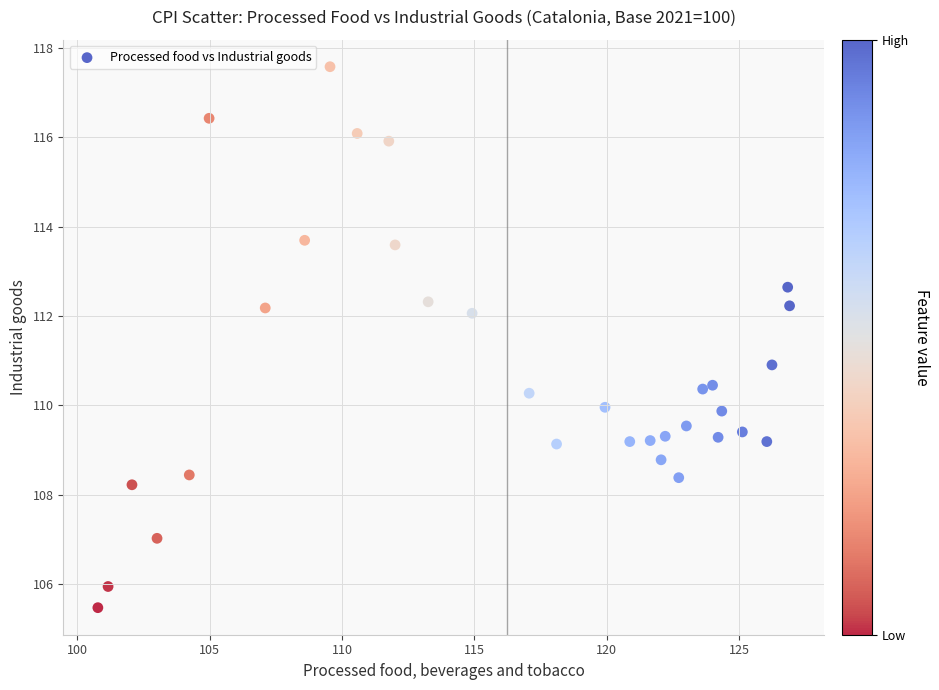

What is the range of X values (max minus min)?

26.1